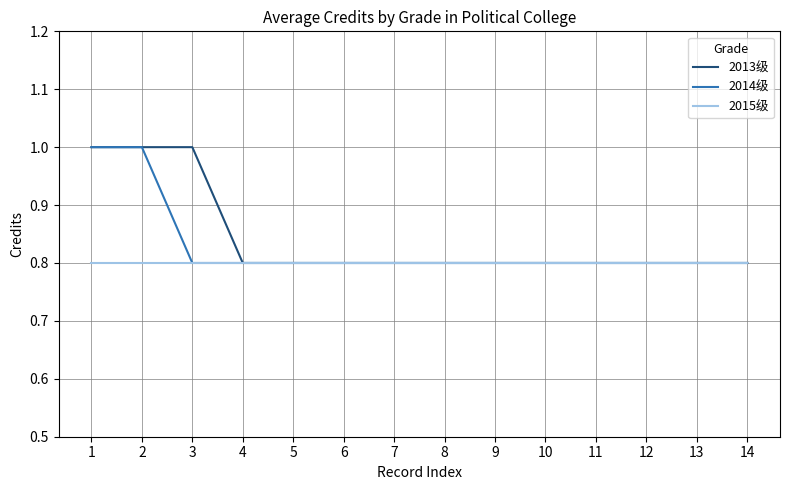

What are all the series names shown in the legend?

2013级, 2014级, 2015级